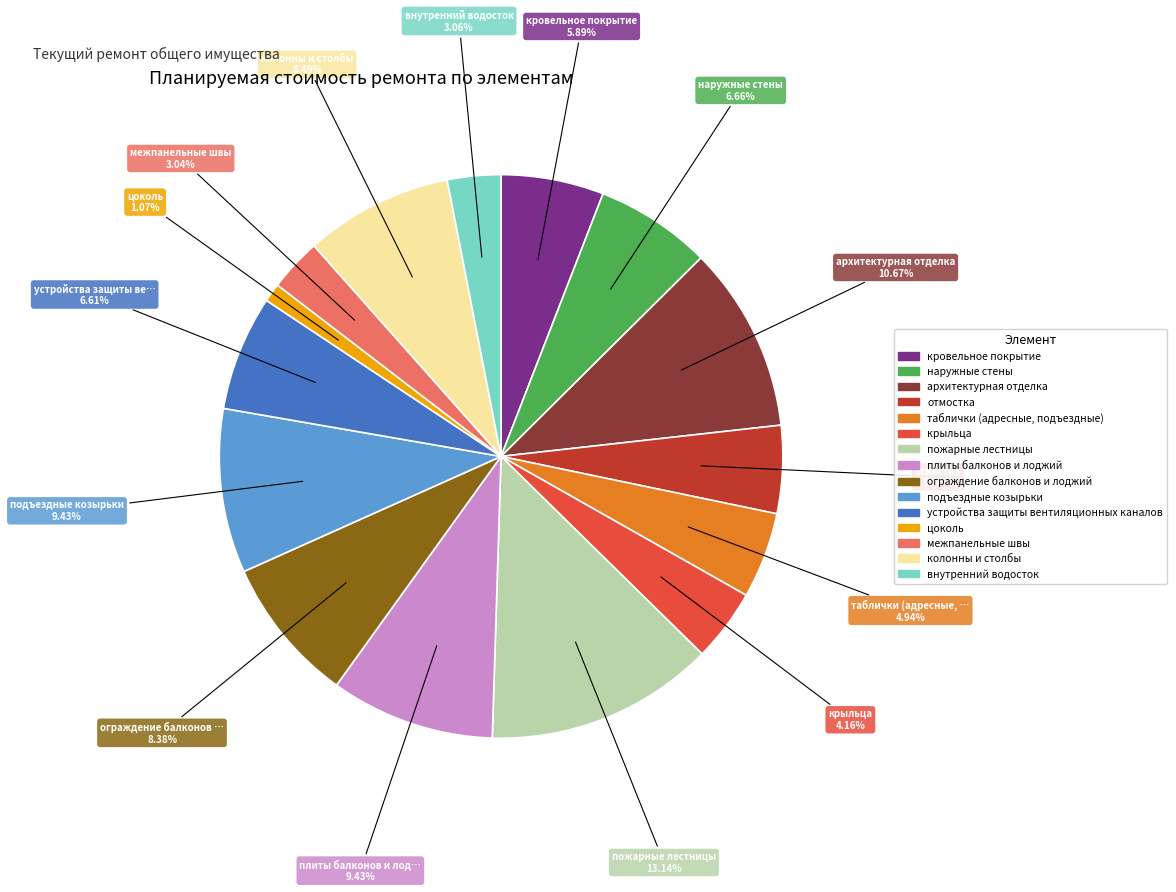

Is it true that ограждение балконов и лоджий is 8% of the pie?

True